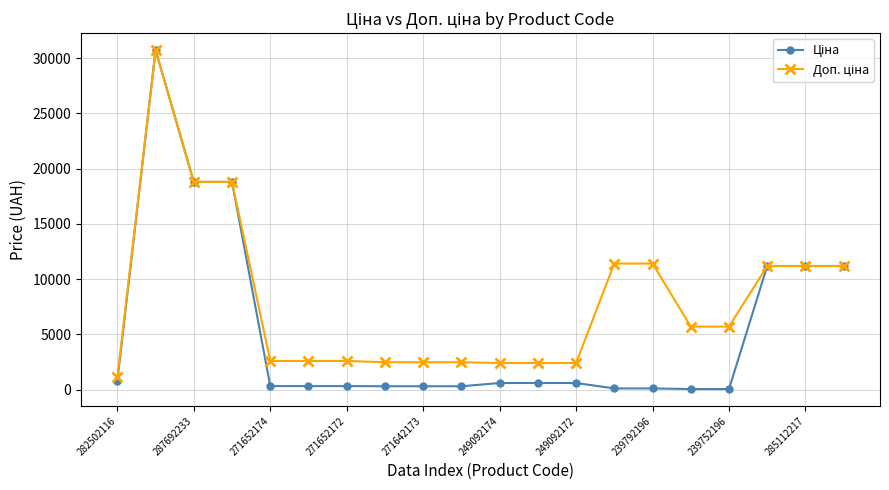

How many lines are shown in the chart?

2